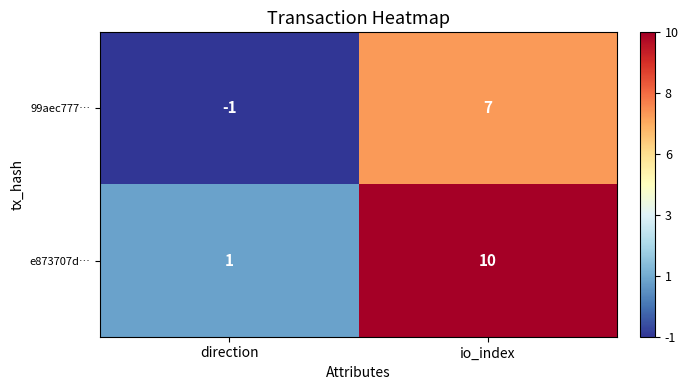

Which category has the highest value across all series?

io_index